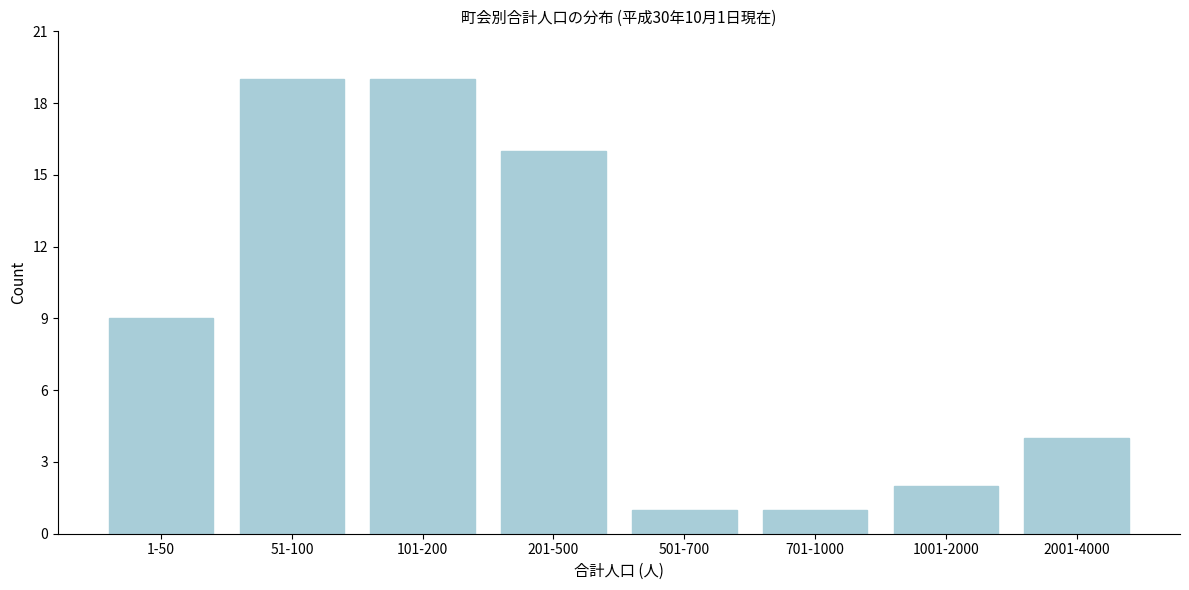

Reading left to right, list all the values displayed in this chart.

1-50=9	51-100=19	101-200=19	201-500=16	501-700=1	701-1000=1	1001-2000=2	2001-4000=4